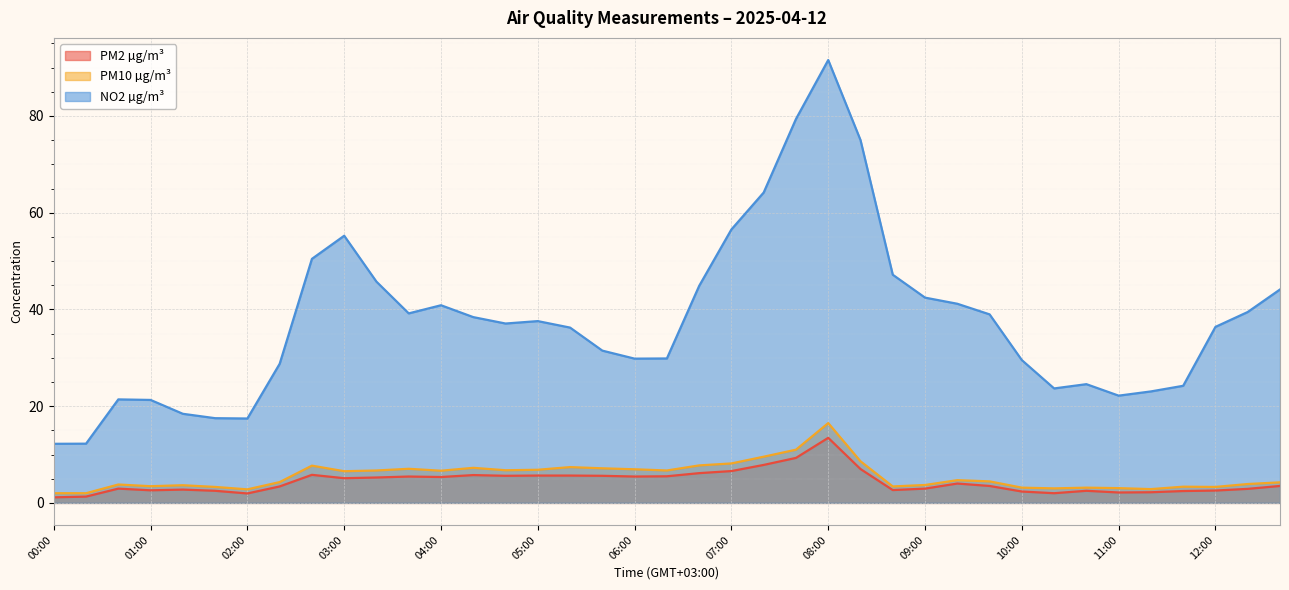

What is the spread (max minus min) of values at 03:20?

40.5